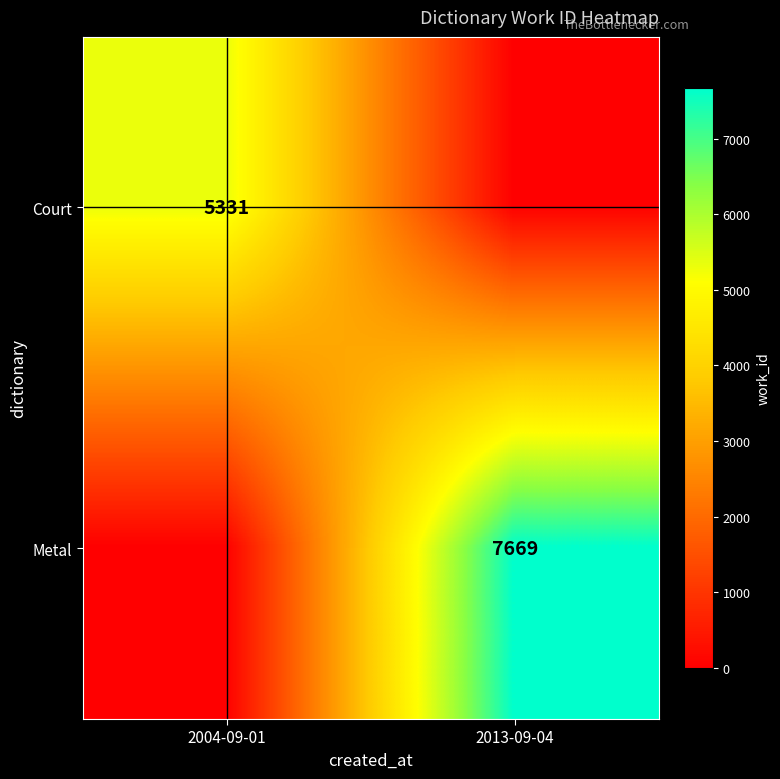

Is it true that Metal equals 2030 at 2013-09-04?

False